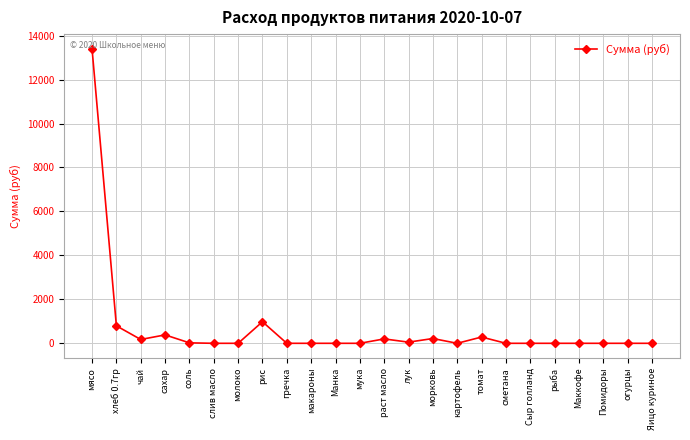

Does the chart have visible grid lines?

Yes